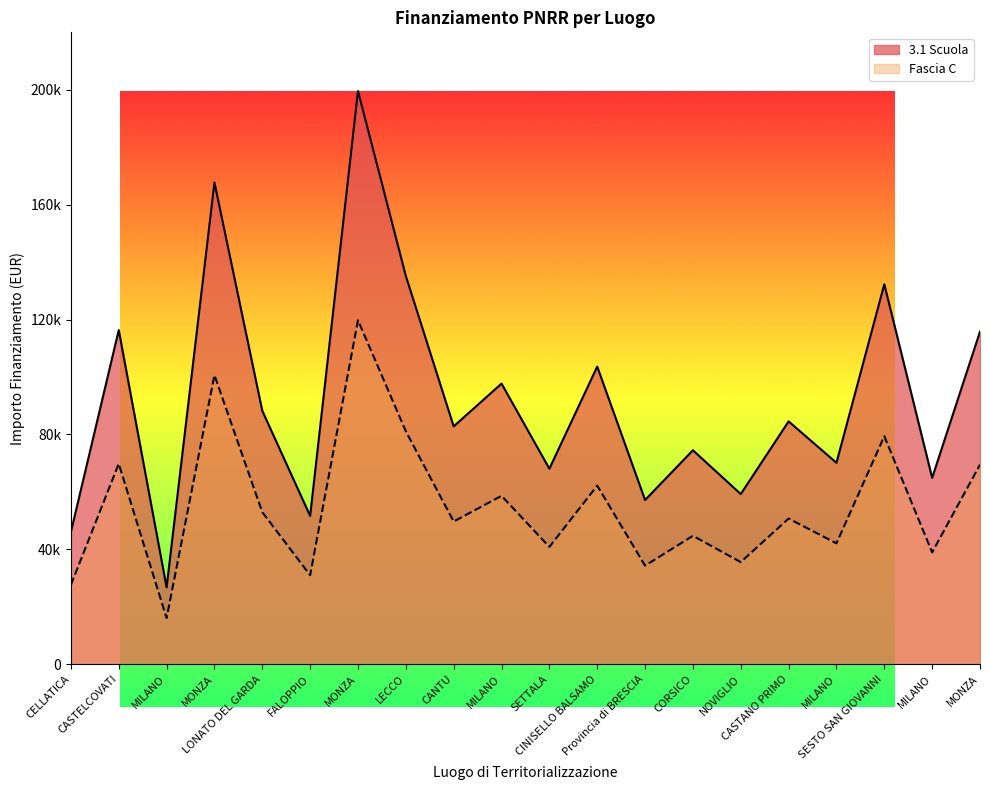

True or false: Fascia C and 3.1 Scuola cross at least once.

False